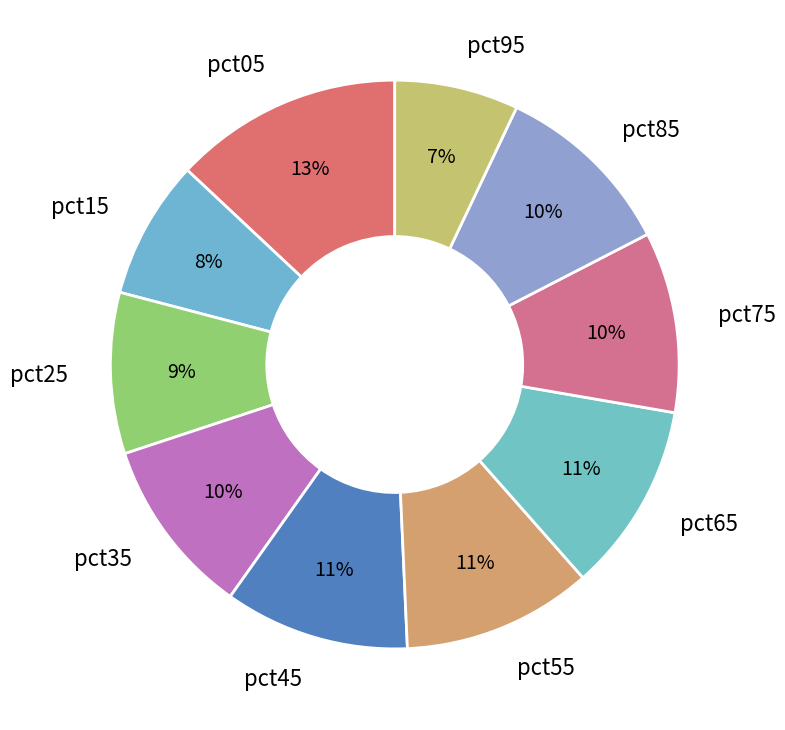

Do pct55 and pct45 together represent more than half of the pie?

No